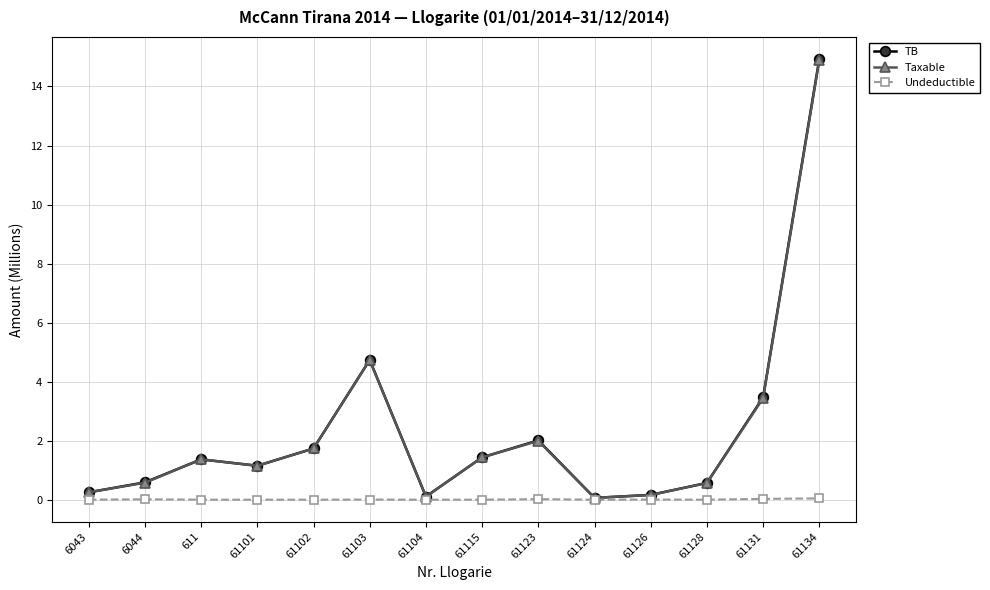

True or false: Taxable has more than 0 interior local peaks.

True